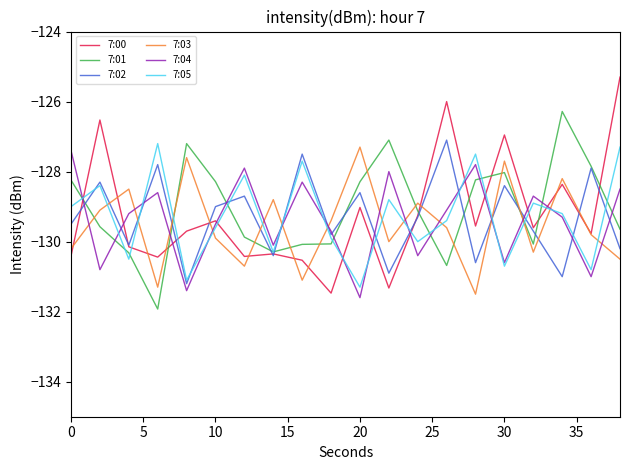

Count the number of categories in the chart.

20